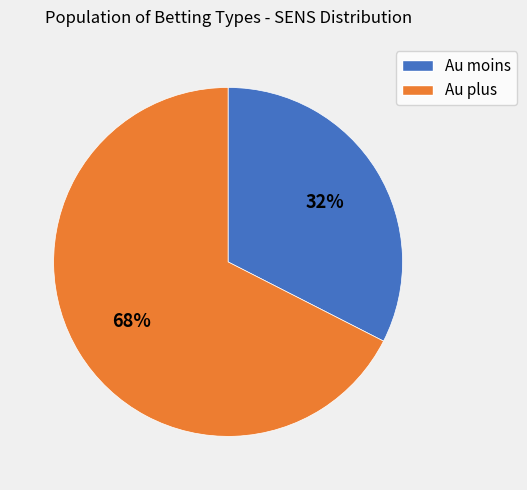

To the nearest percent, what is the average slice percentage?

50%